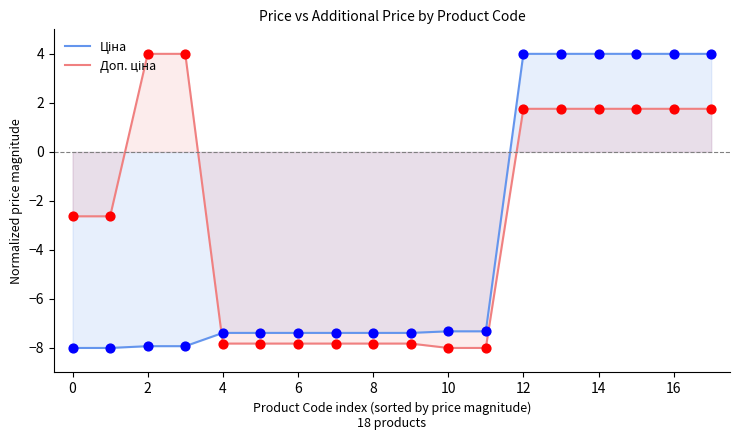

Which series has the largest total across all categories?

Доп. ціна